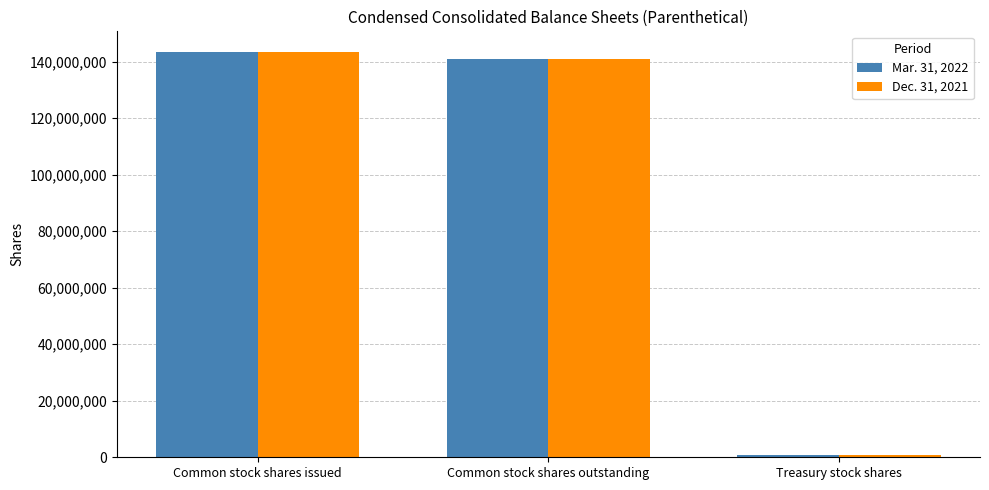

Does the chart contain stacked bars?

No